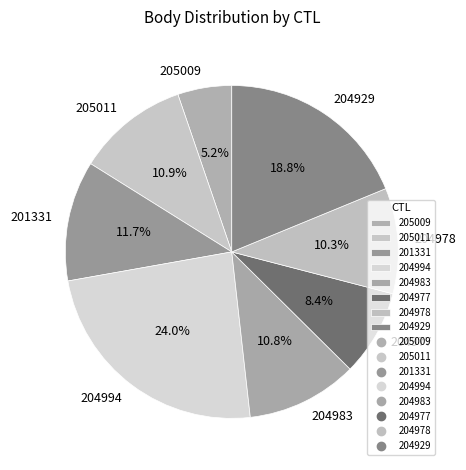

To the nearest percent, what percentage of the pie is 204983?

11%